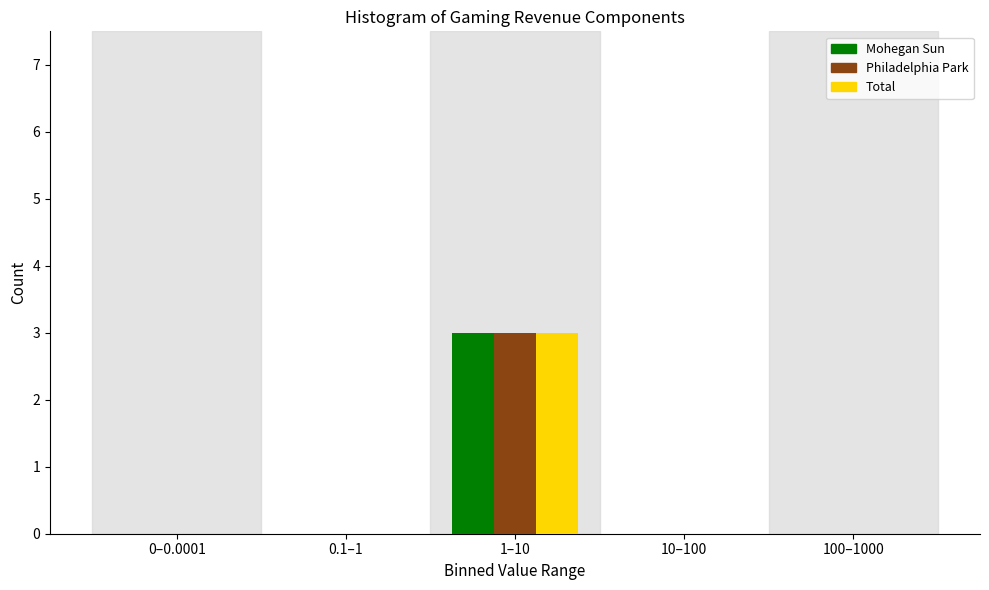

Reading left to right, list all the values displayed in this chart.

Mohegan Sun: 0–0.0001=0	0.1–1=0	1–10=3	10–100=0	100–1000=0
Philadelphia Park: 0–0.0001=0	0.1–1=0	1–10=3	10–100=0	100–1000=0
Total: 0–0.0001=0	0.1–1=0	1–10=3	10–100=0	100–1000=0